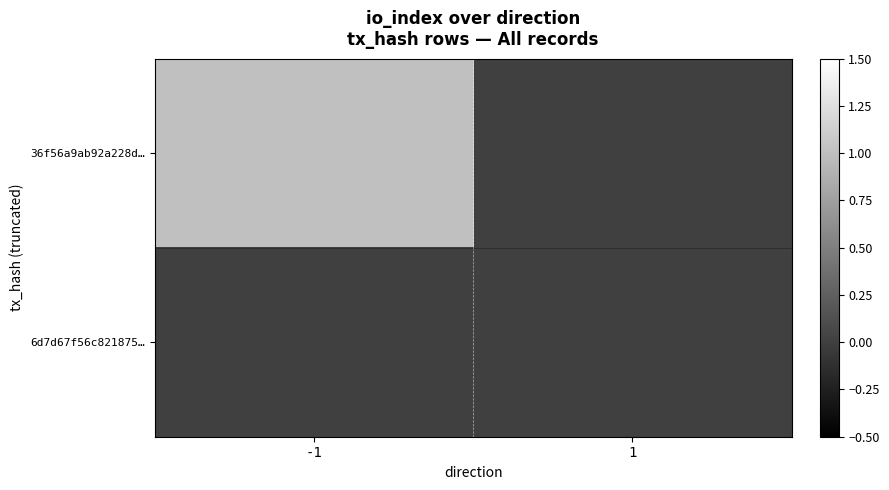

Reading left to right, transcribe all the data shown in this chart.

36f56a9ab92a228d…: -1=1	1=0
6d7d67f56c821875…: -1=0	1=0